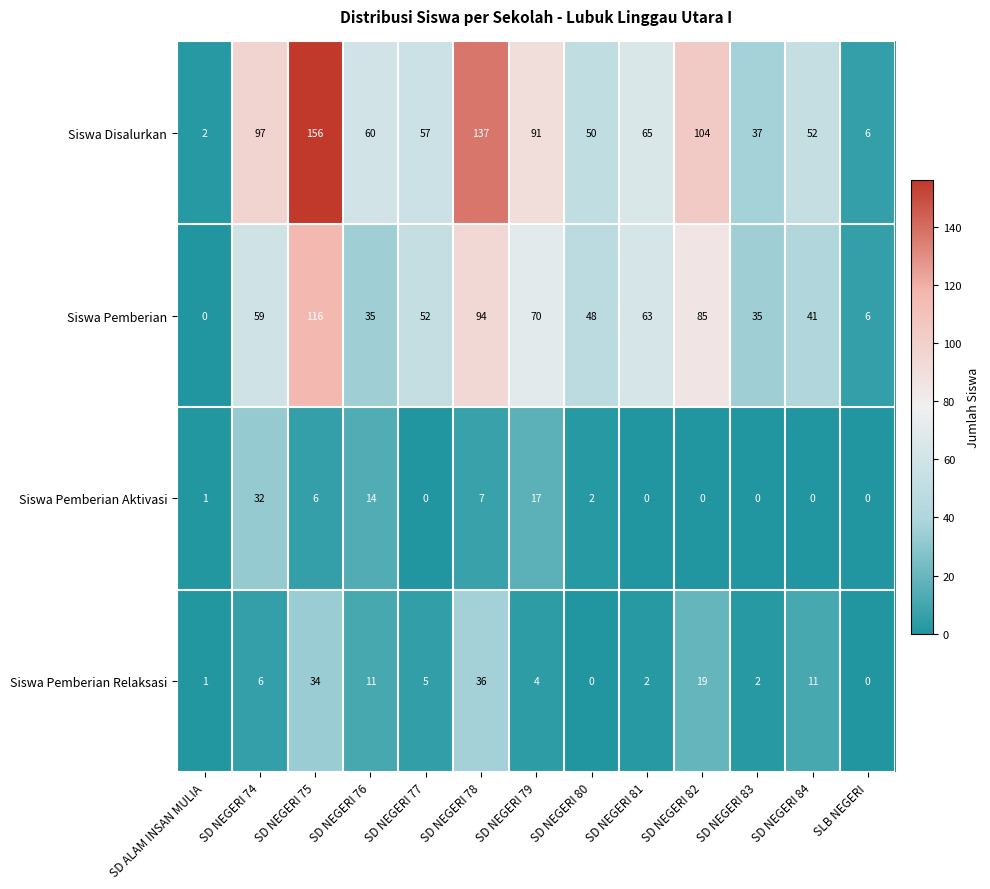

The value of Siswa Disalurkan at SD NEGERI 74 is 159. True or false?

False